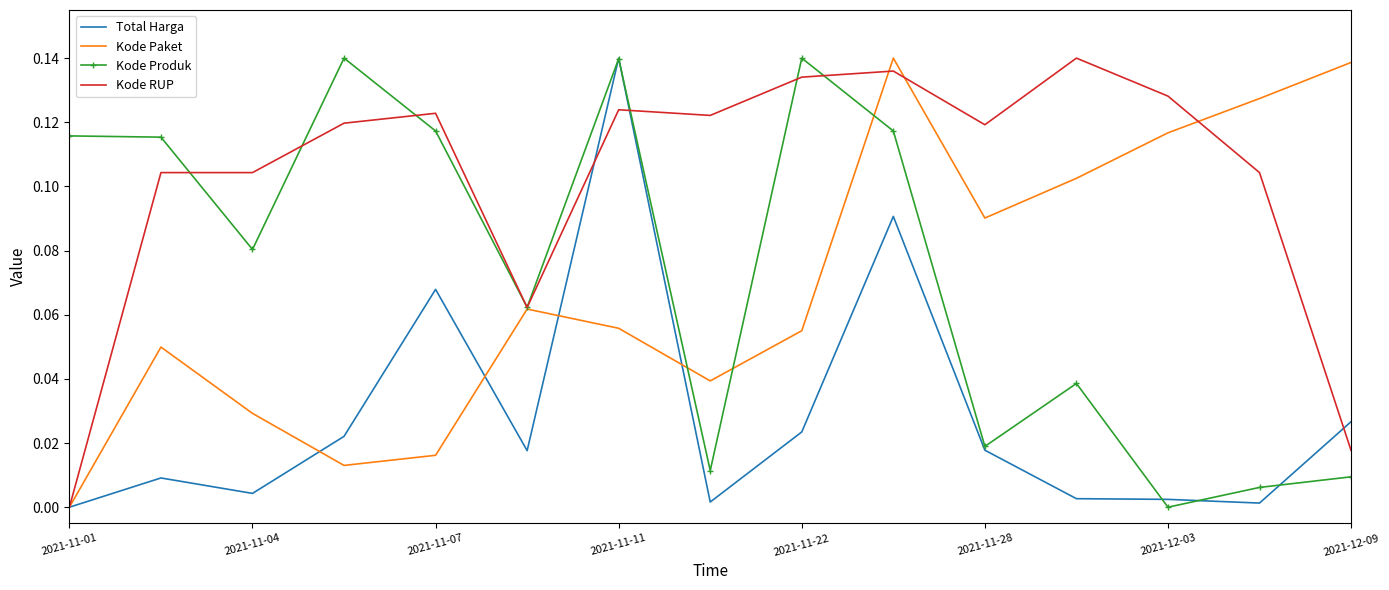

At how many categories does at least one series exceed 0?

15